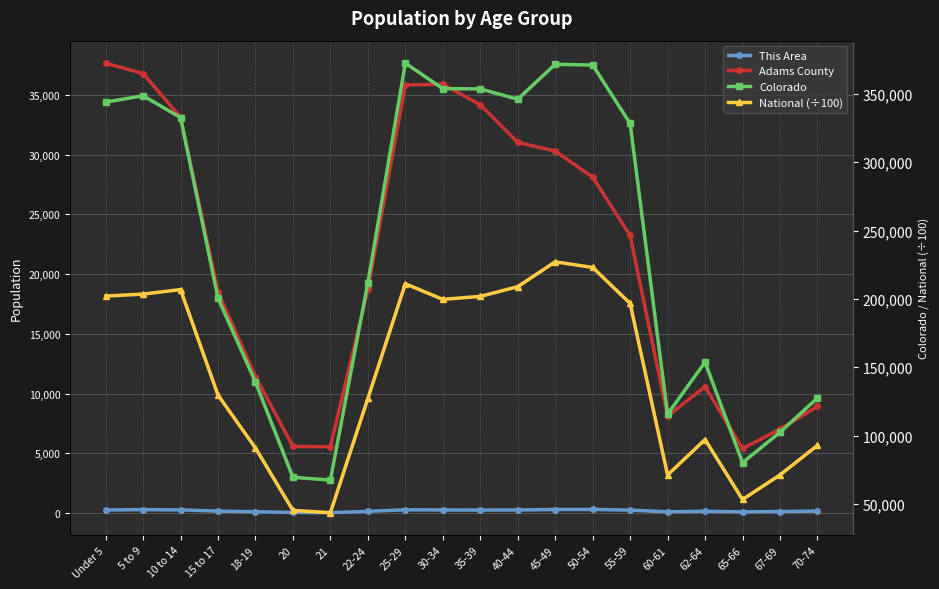

How many data points in Adams County are less than 23242?

10